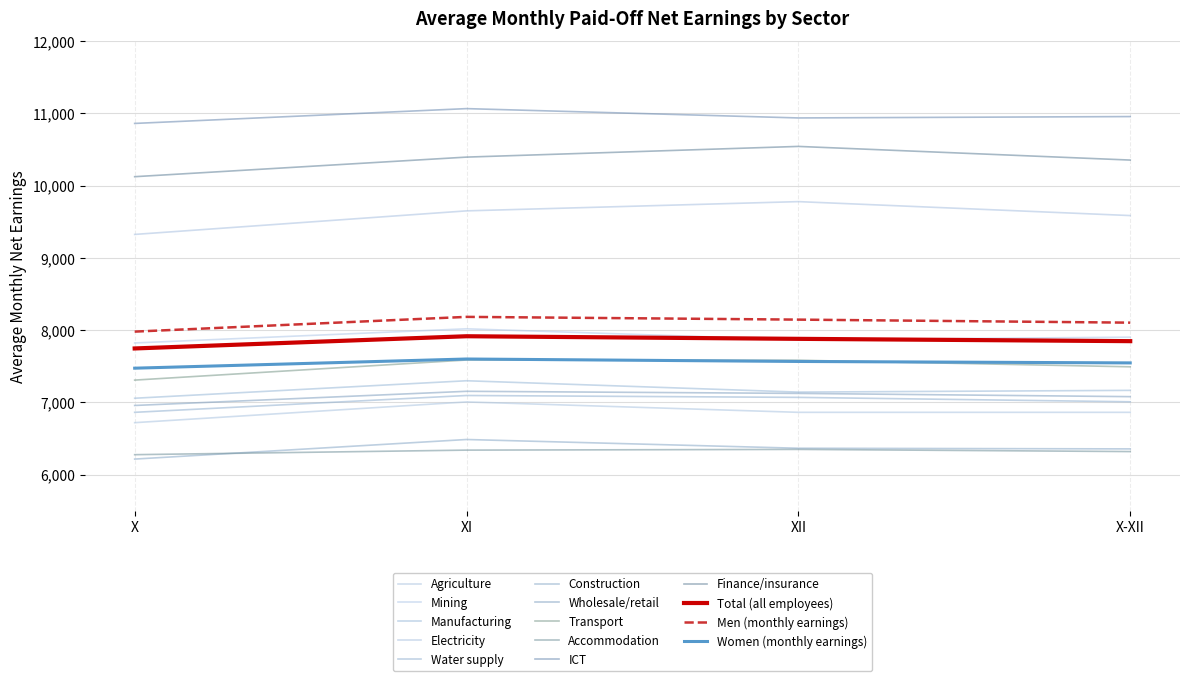

The value of Women (monthly earnings) at X-XII is 7545. True or false?

True